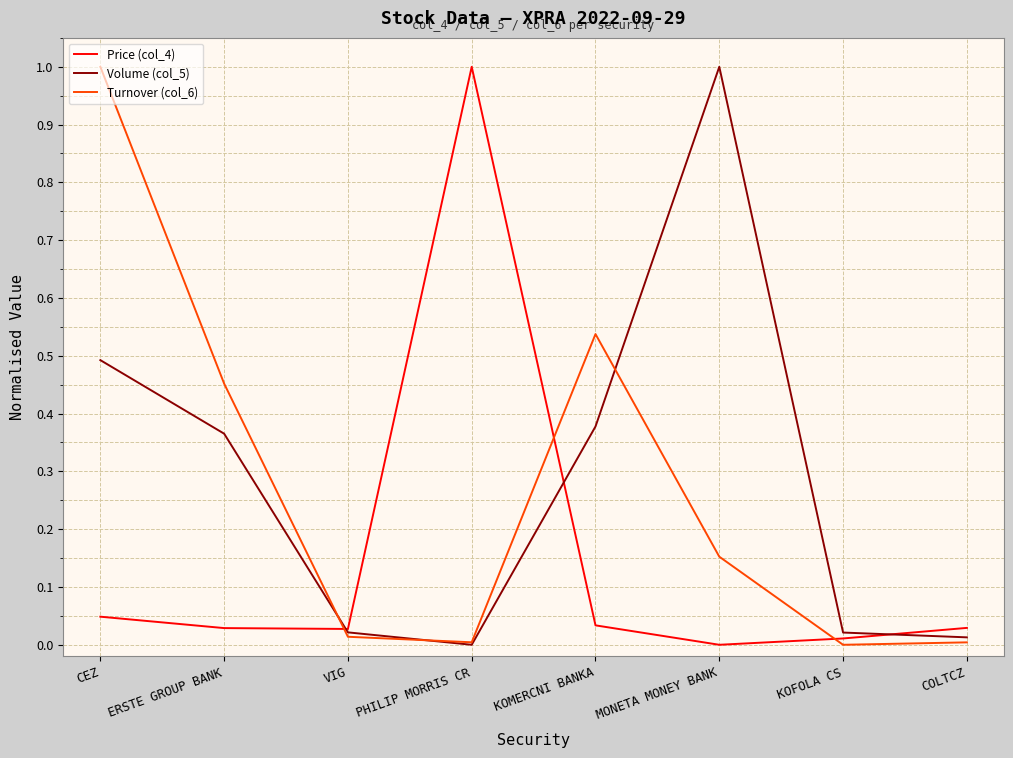

How many categories are shown in the chart?

8